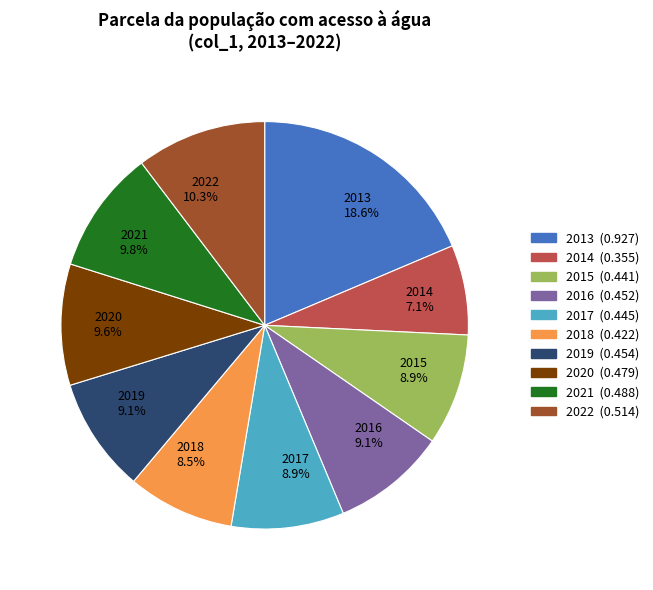

Which has a higher value, 2013 18.6% or 2014 7.1%?

2013 18.6%